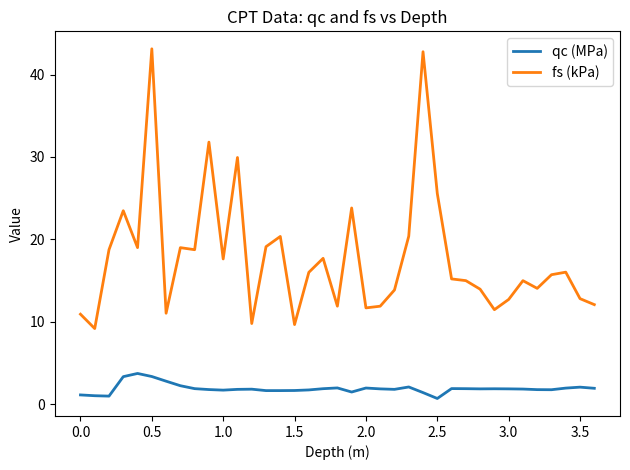

What is the difference between the maximum and minimum values in the qc (MPa) series?

3.0